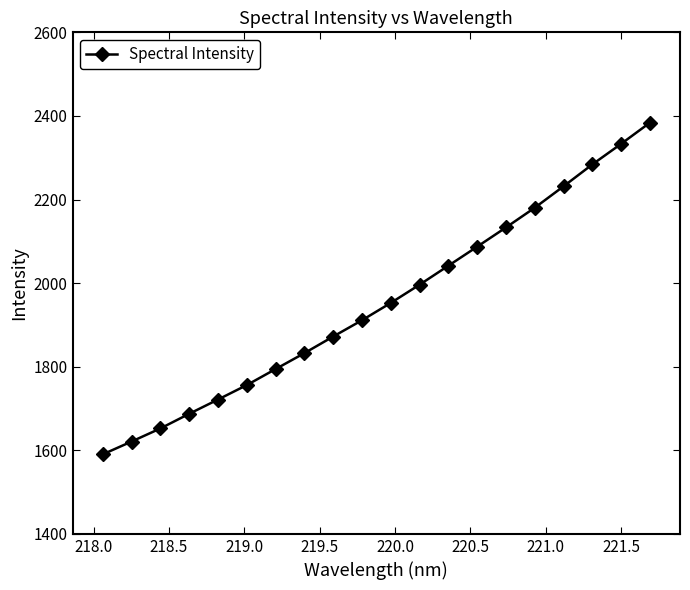

What is the difference between the maximum and second lowest values?

762.9